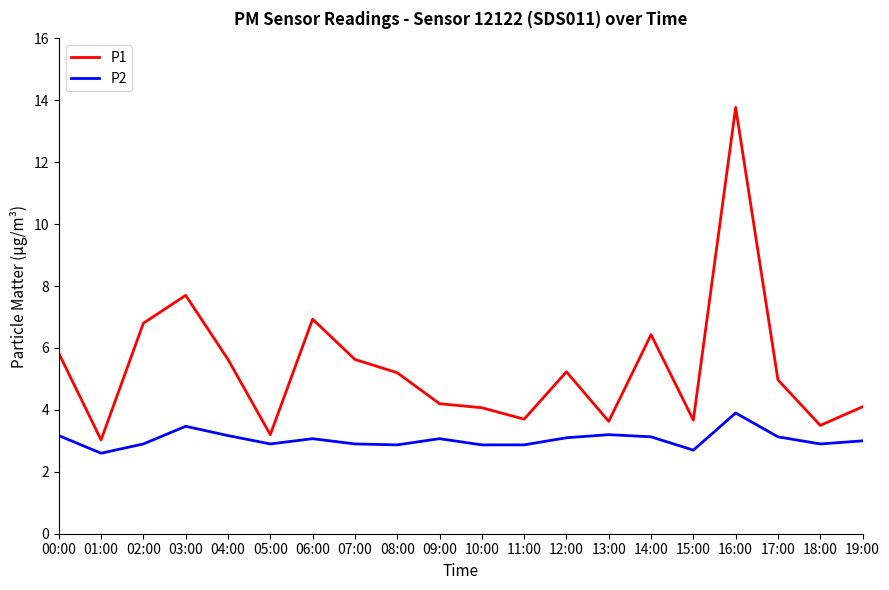

What position from the right is 02:00?

18